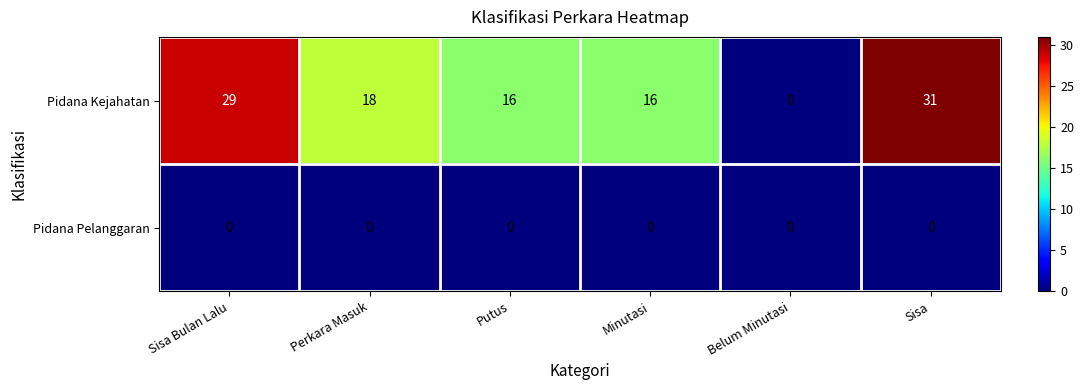

Which series has the largest range (max minus min)?

Pidana Kejahatan